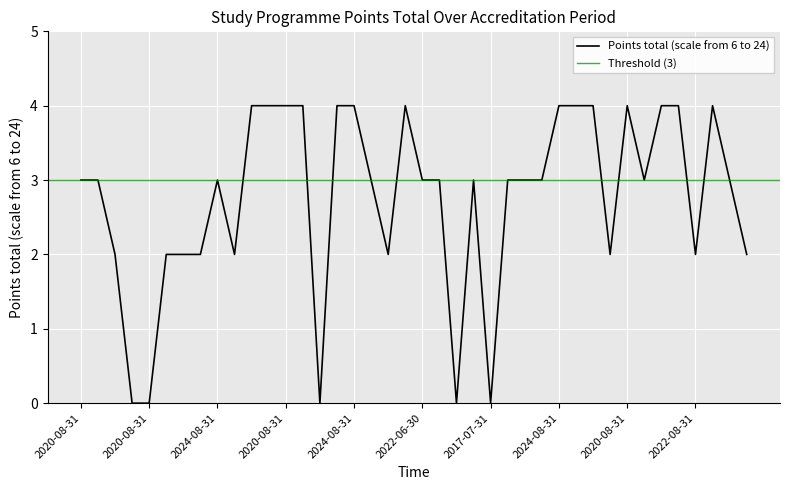

What is the sum of the values at 2020-08-31 and 2022-06-30?

3